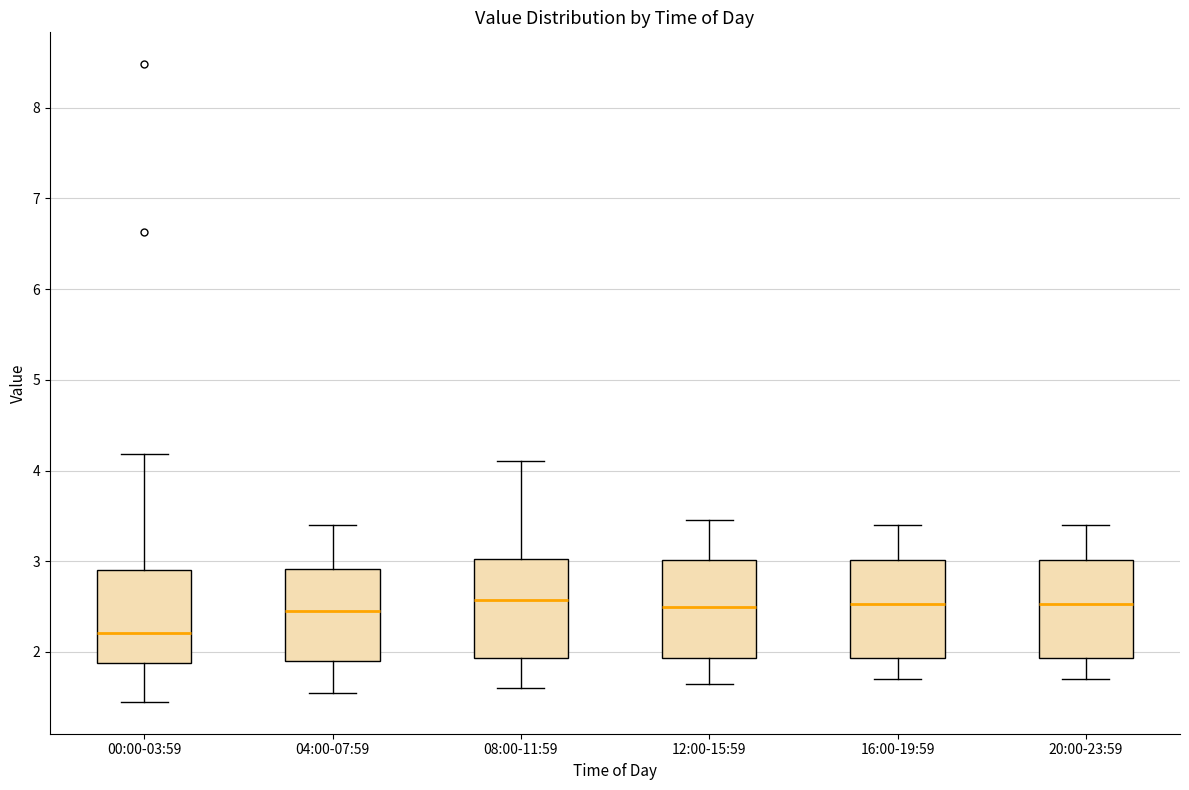

Reading left to right, transcribe this box plot: for each box, give where its median line is, the range the box spans, and where its two whiskers end, as read against the y-axis. The values are not printed on the chart, so give them approximately, as read against the axis.

00:00-03:59: median 2.2, box 1.9 to 2.9, whiskers 1.5 to 4.2
04:00-07:59: median 2.5, box 1.9 to 2.9, whiskers 1.6 to 3.4
08:00-11:59: median 2.6, box 1.9 to 3.0, whiskers 1.6 to 4.1
12:00-15:59: median 2.5, box 1.9 to 3.0, whiskers 1.7 to 3.5
16:00-19:59: median 2.5, box 1.9 to 3.0, whiskers 1.7 to 3.4
20:00-23:59: median 2.5, box 1.9 to 3.0, whiskers 1.7 to 3.4